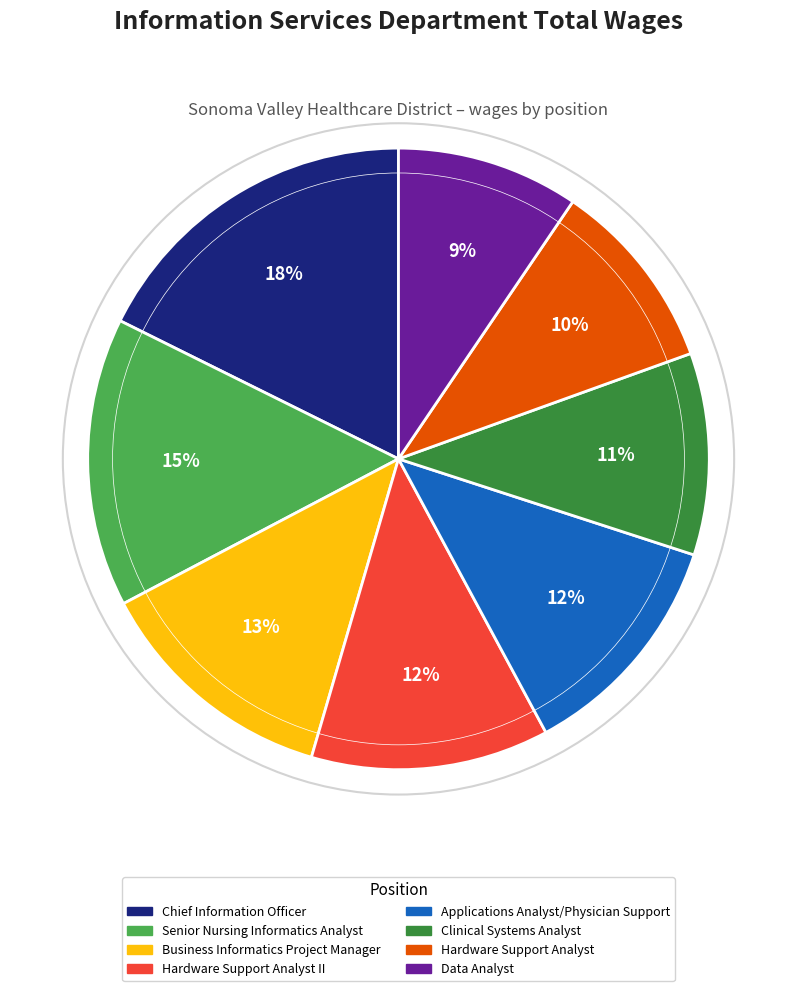

To the nearest percent, what percentage of the pie is Data Analyst?

9%